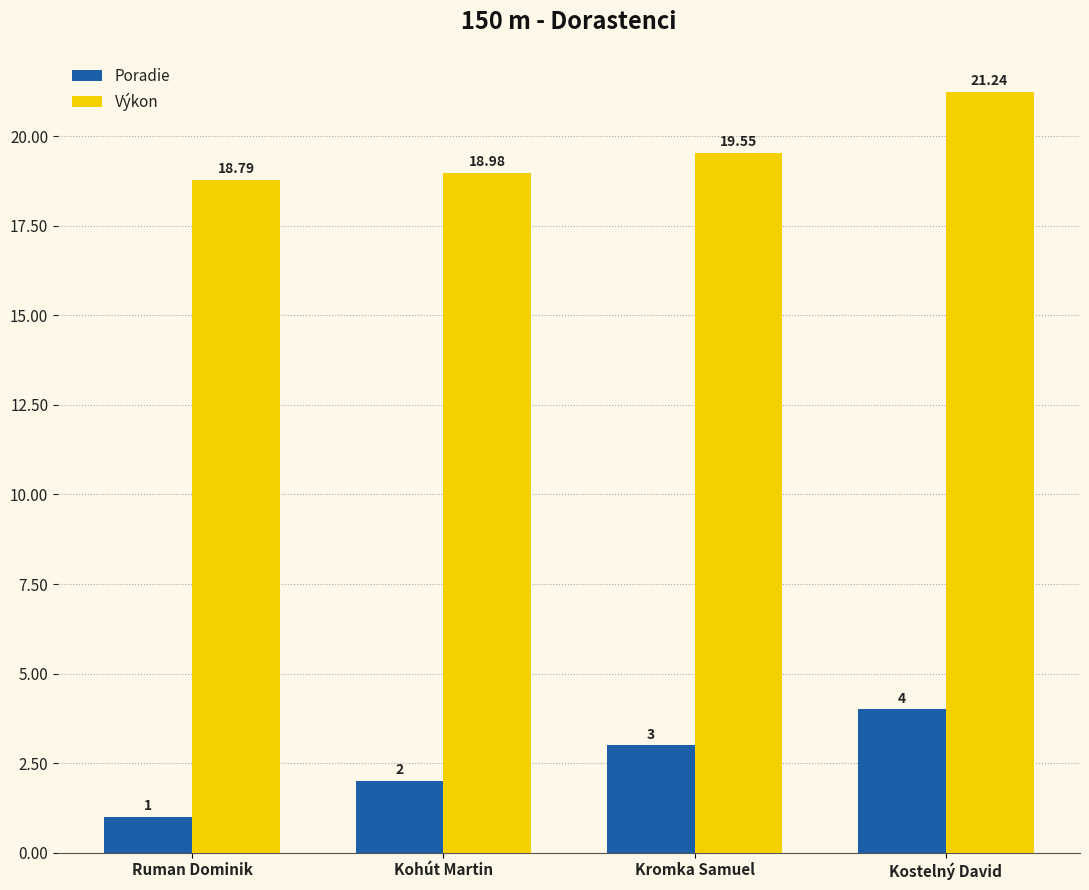

What are all the series names shown in the legend?

Poradie, Výkon